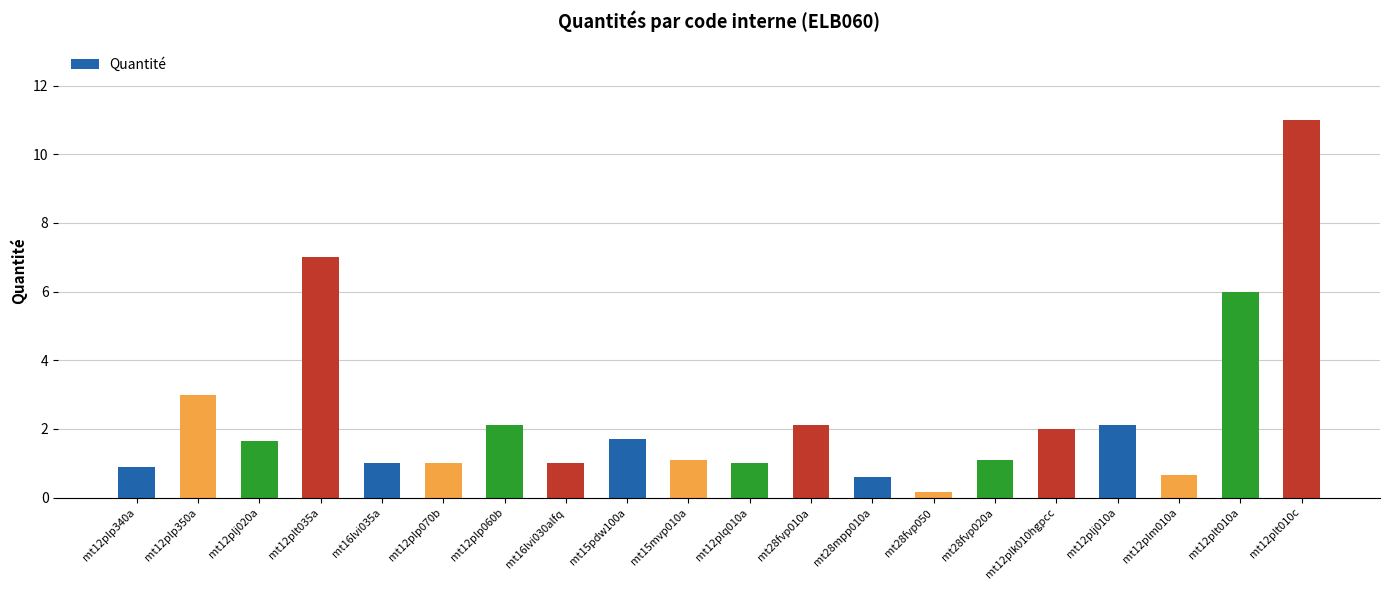

Which category has the highest value across all series?

mt12plt010c